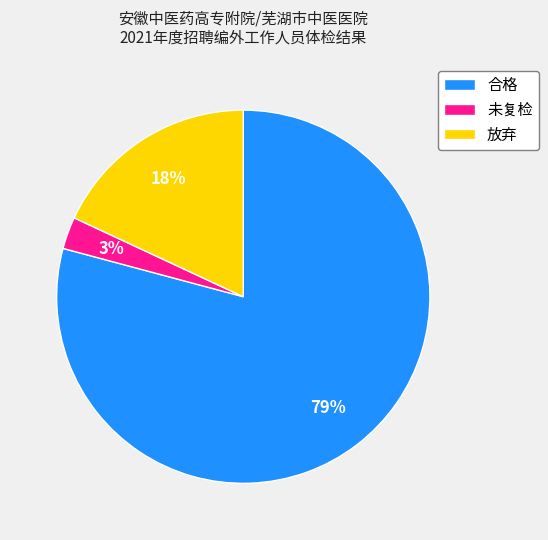

To the nearest percent, what is the difference between the 合格 and 放弃 slice percentages?

61%